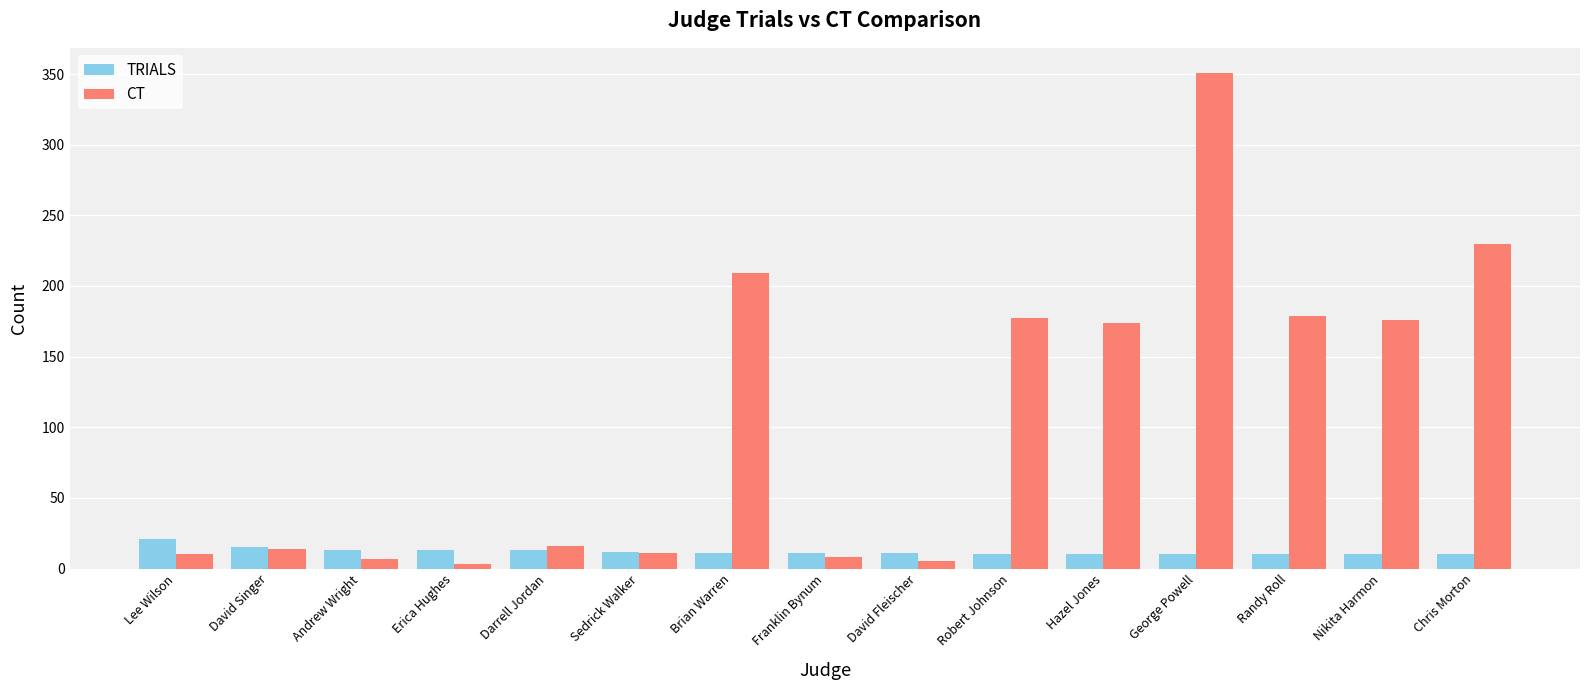

Which series changed the most between Robert Johnson and Chris Morton?

CT